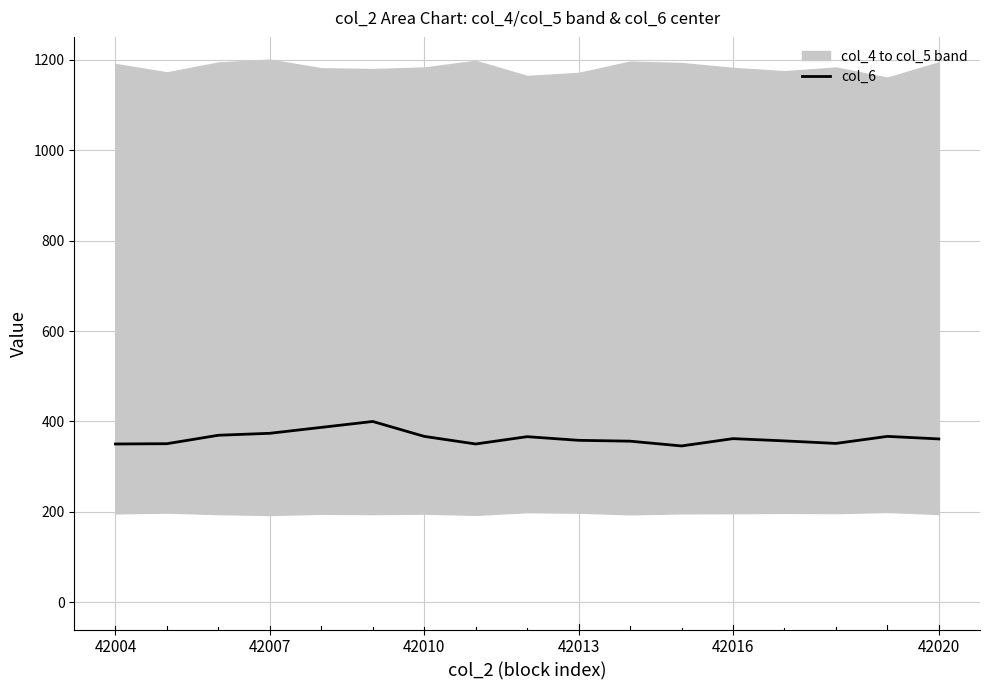

True or false: col_6 has a value of 358.3 at 42013.

True